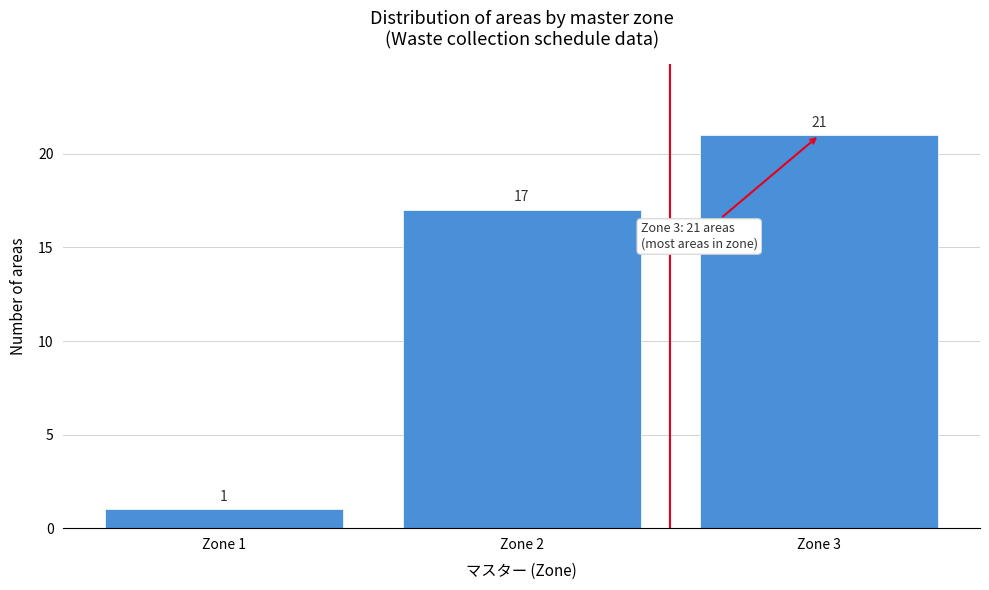

How tall is the bar that spans 1.5 to 2.5 on the x-axis?

17